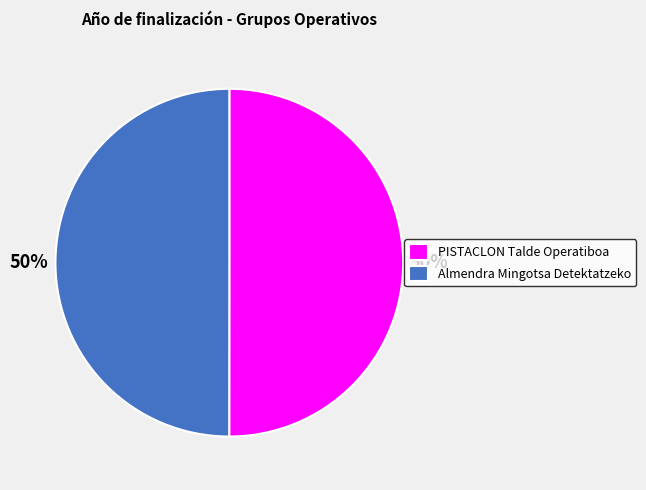

Is it true that Almendra Mingotsa Detektatzeko is 60% of the pie?

False